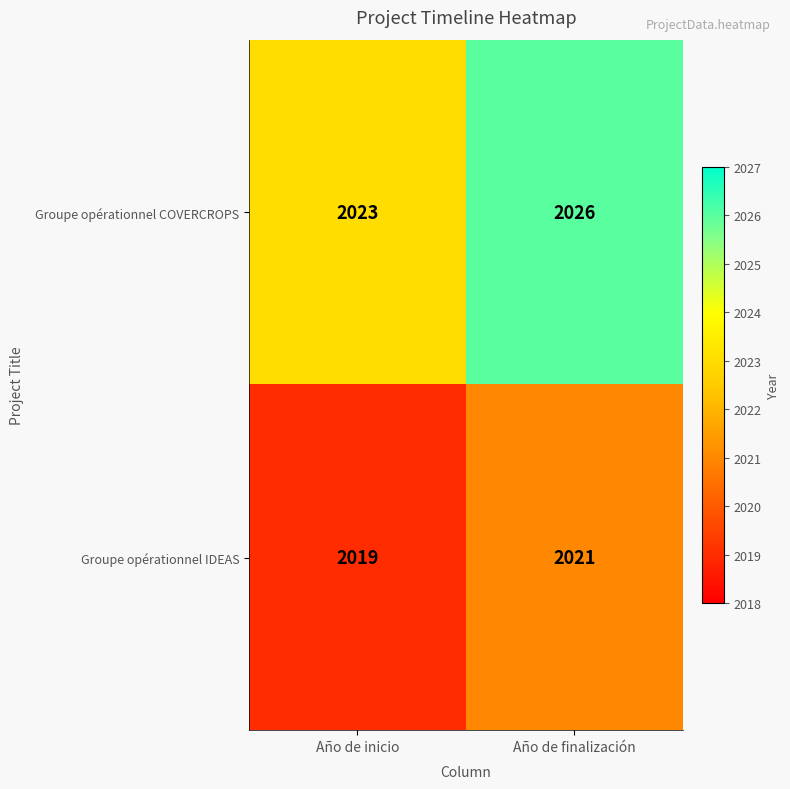

Which label corresponds to the smallest value in the chart?

Año de inicio